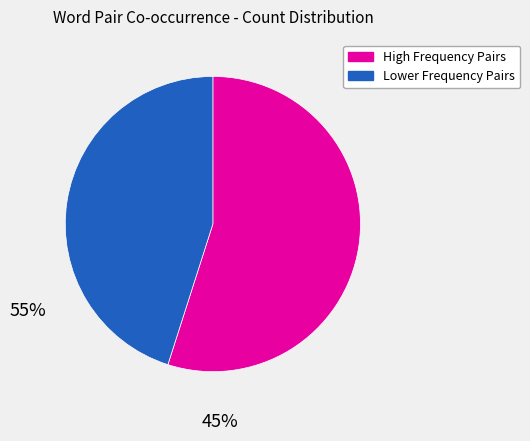

Is there any slice that represents more than half of the pie?

Yes